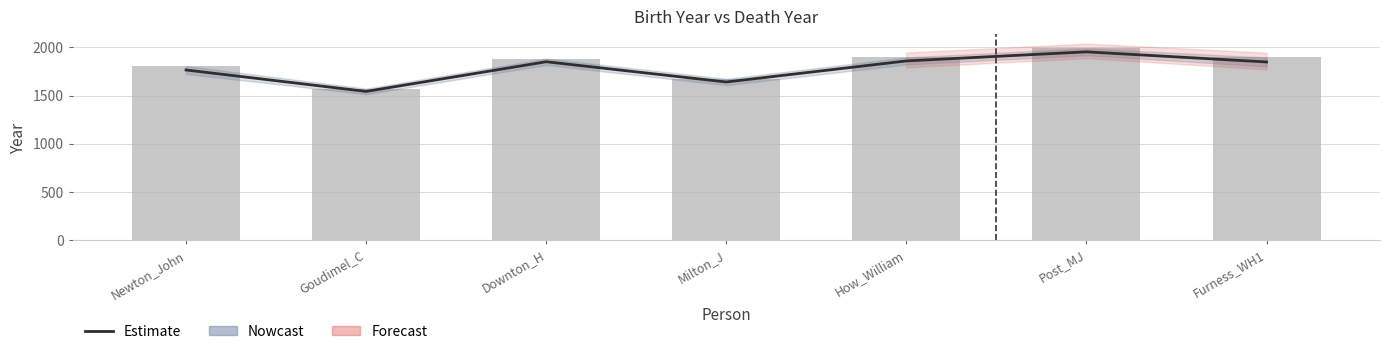

What is the difference between the maximum and minimum values in the Estimate series?

411.5